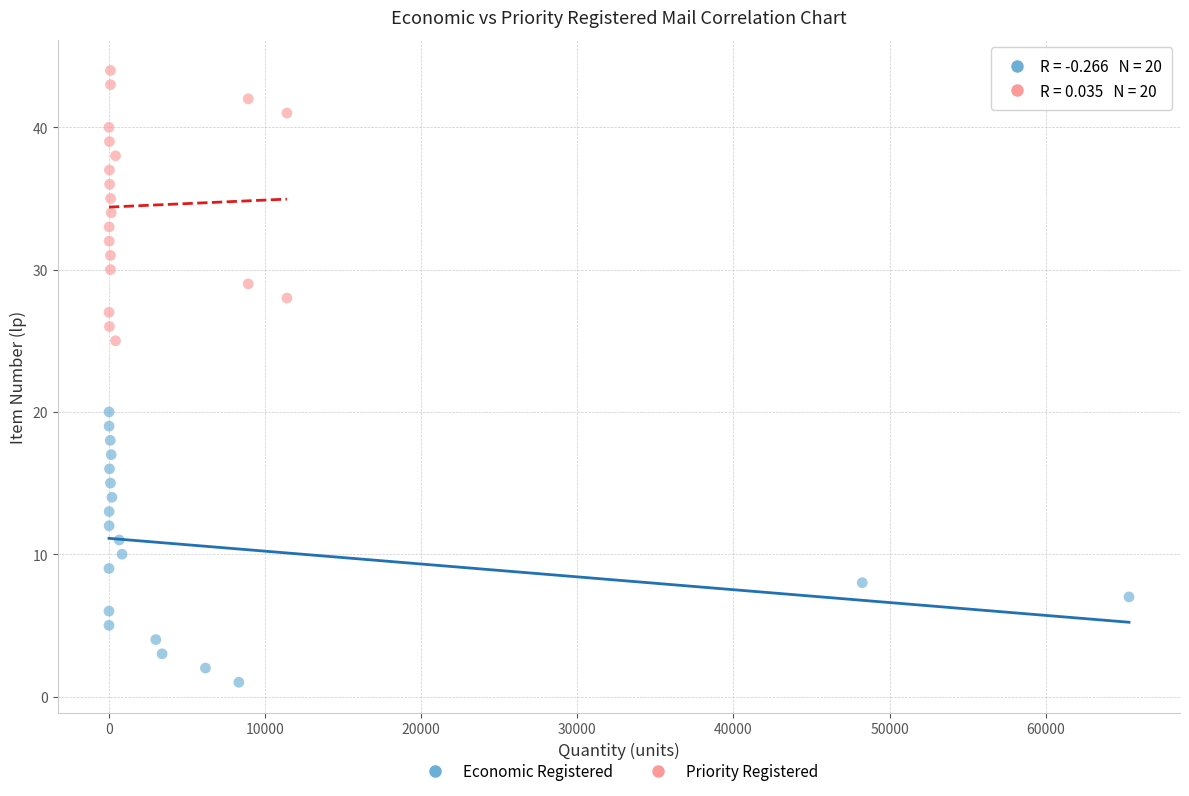

Which series reaches the maximum Y coordinate?

Priority Registered